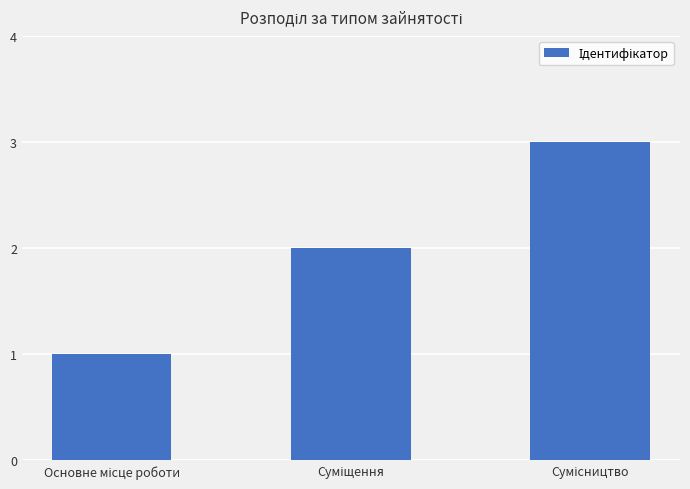

What is the smallest value displayed?

1